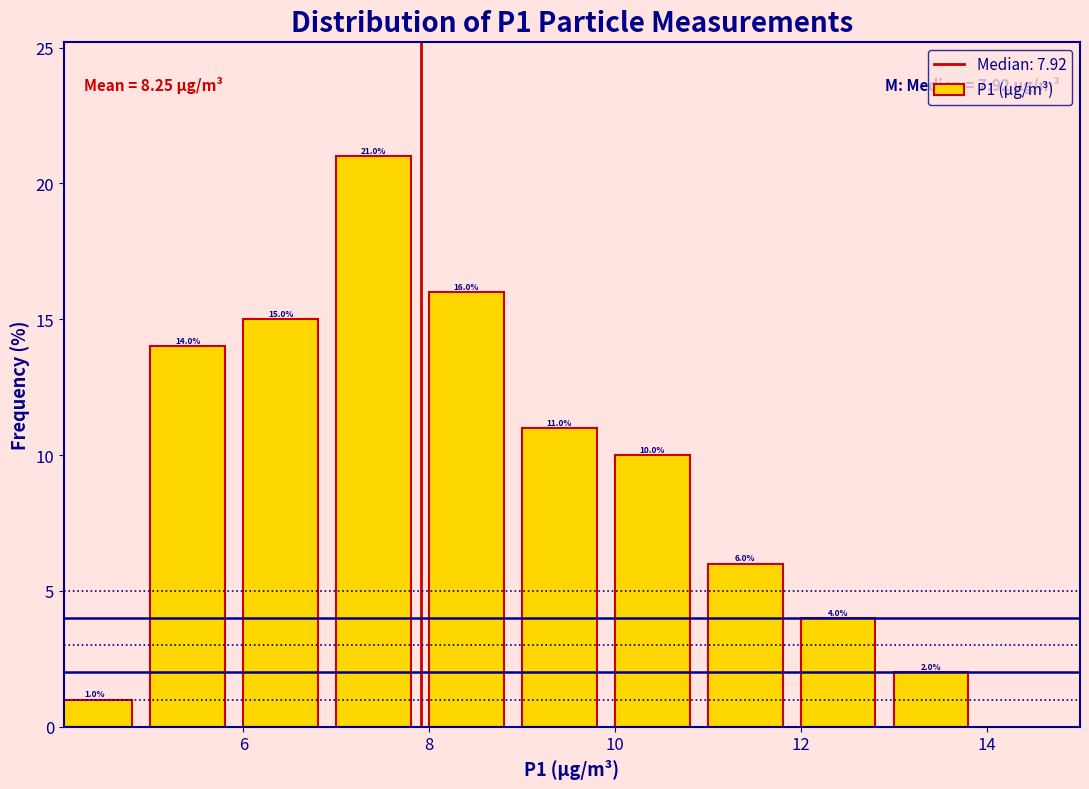

How tall is the bar that spans 8 to 9 on the x-axis?

16.0